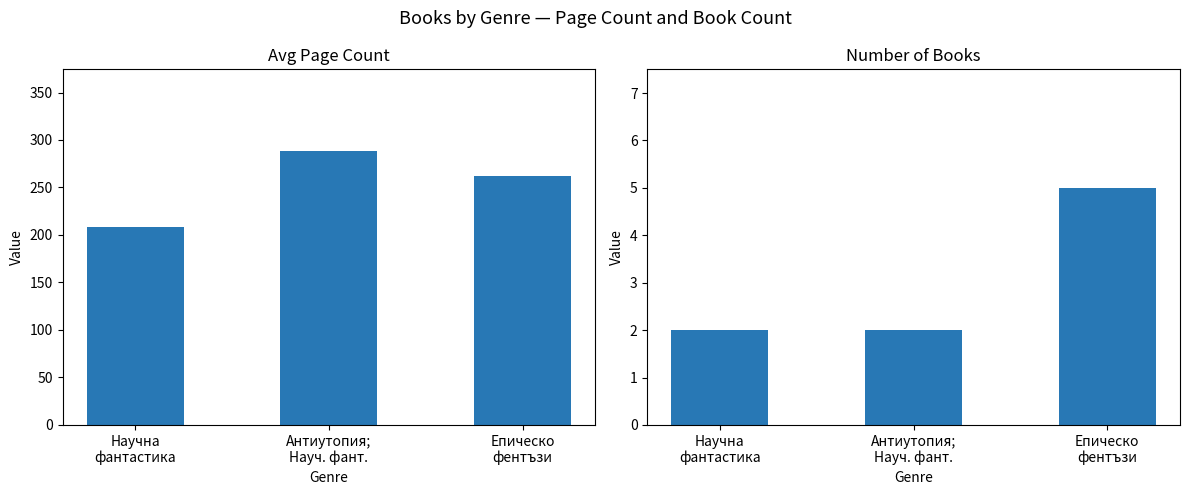

What is the difference between the maximum and minimum values in the Number of Books series?

3.0